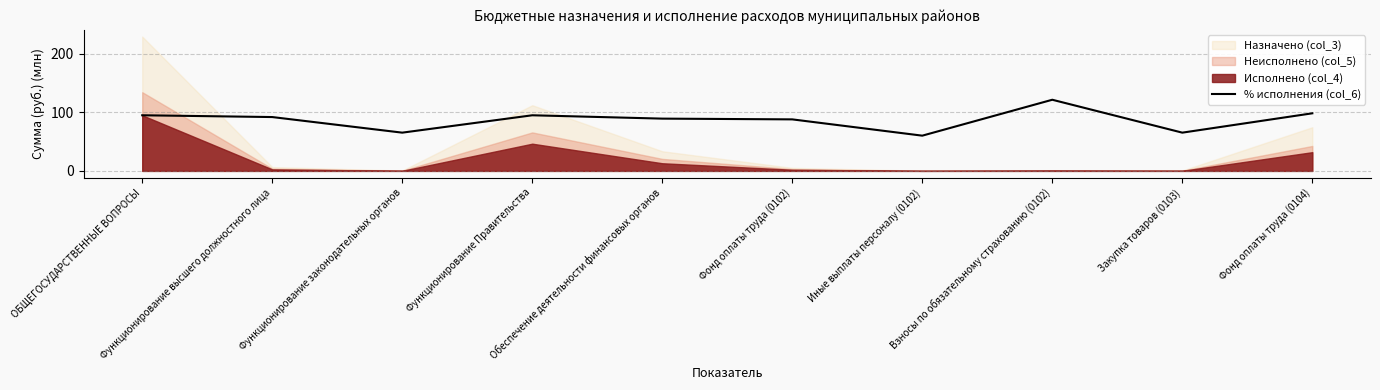

List the labels in order of value, smallest first.

Иные выплаты персоналу (0102), Функционирование законодательных органов, Закупка товаров (0103), Фонд оплаты труда (0102), Обеспечение деятельности финансовых органов, Функционирование высшего должностного лица, Функционирование Правительства, ОБЩЕГОСУДАРСТВЕННЫЕ ВОПРОСЫ, Фонд оплаты труда (0104), Взносы по обязательному страхованию (0102)